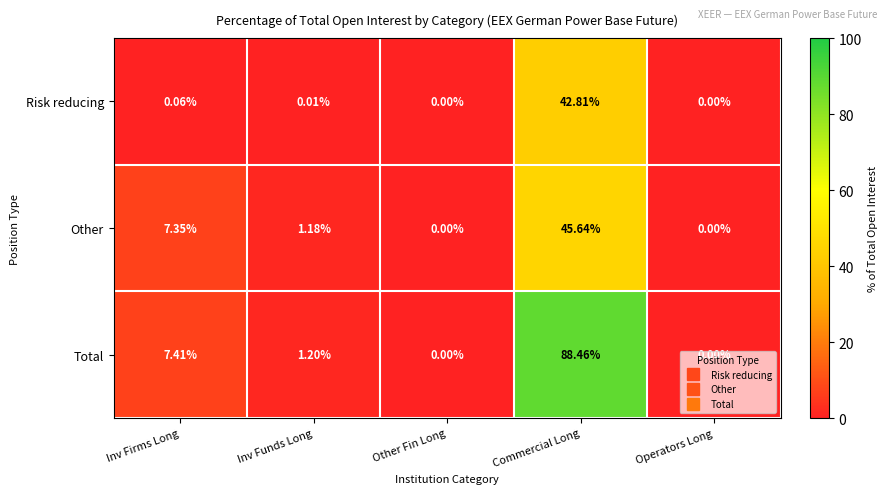

How many distinct data groups are displayed?

3